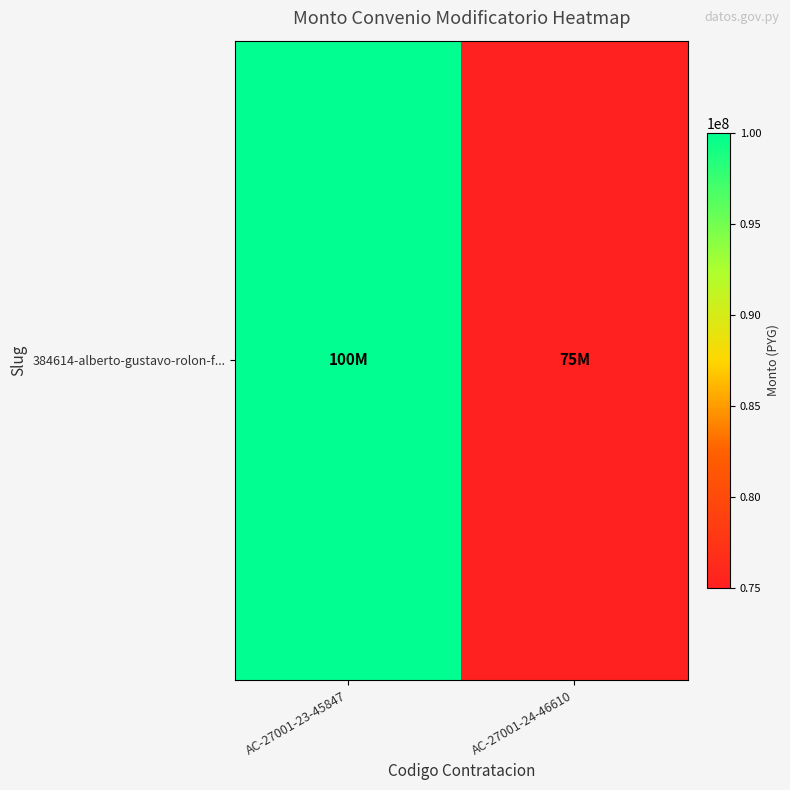

Rank the categories by value from highest to lowest.

AC-27001-23-45847, AC-27001-24-46610